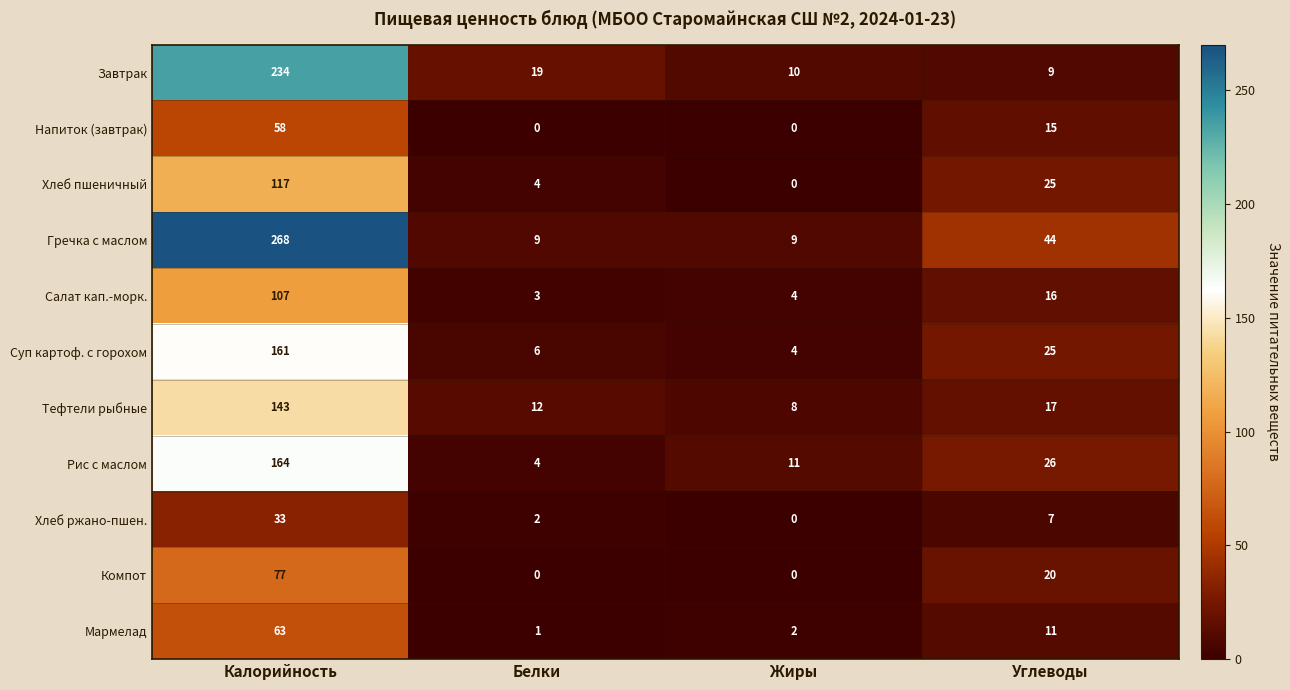

Which series has the largest total across all categories?

Гречка с маслом